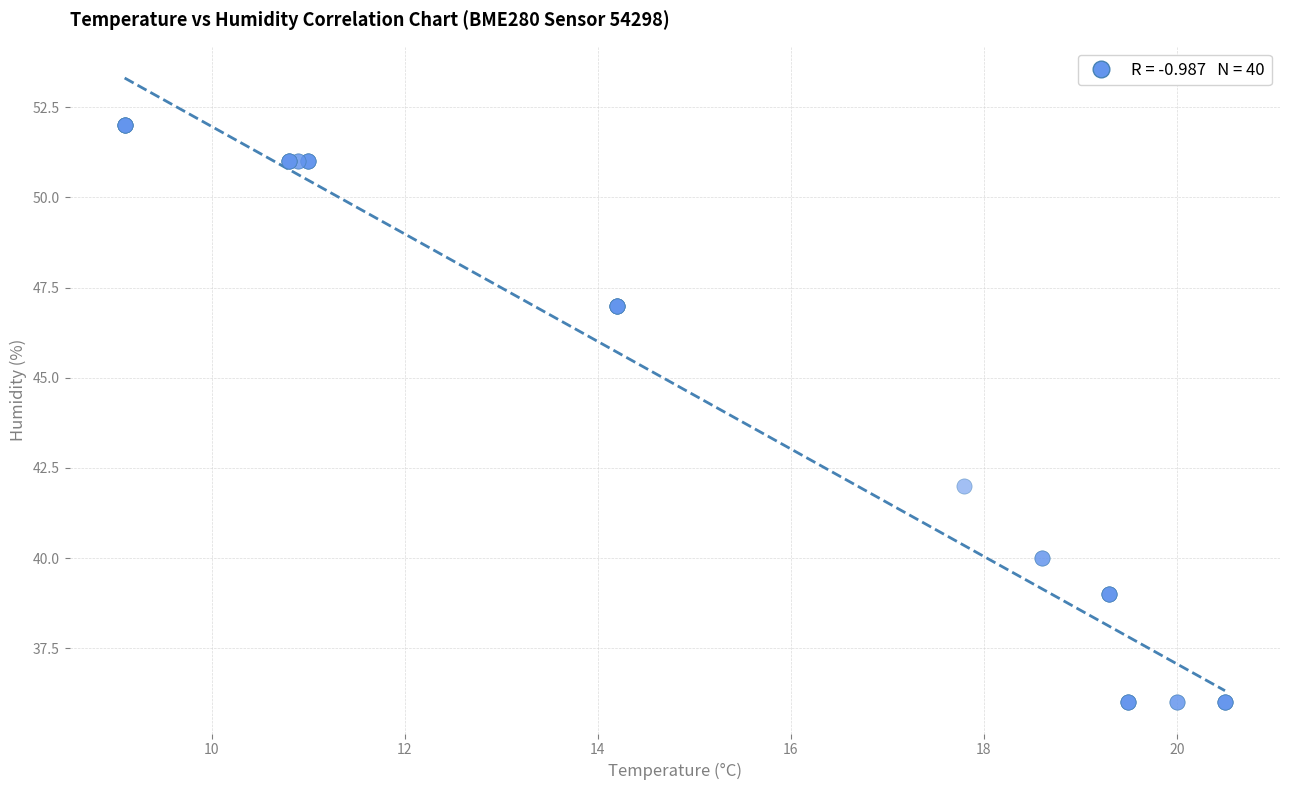

What Y value in the scatter plot is closest to 44?

42